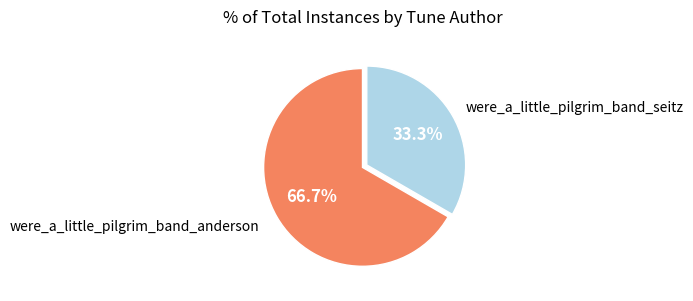

Is there a majority slice in this chart?

Yes